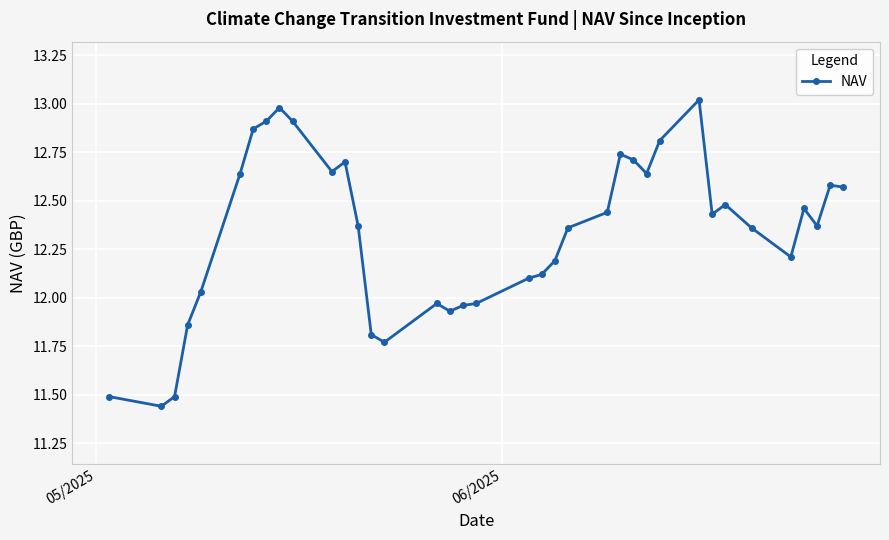

How many data points are less than 12?

10